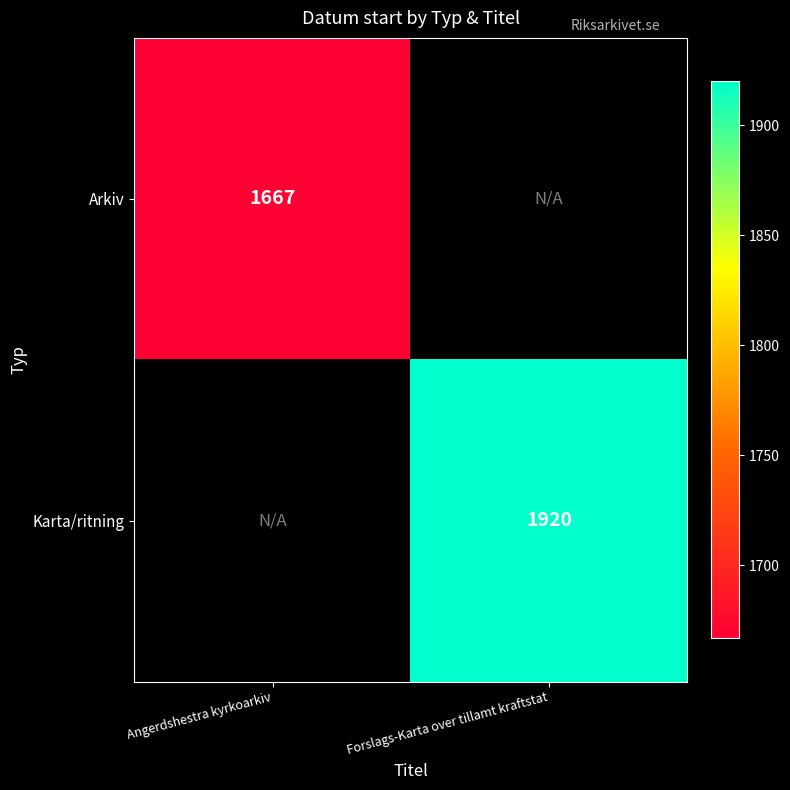

How many categories are shown in the chart?

2